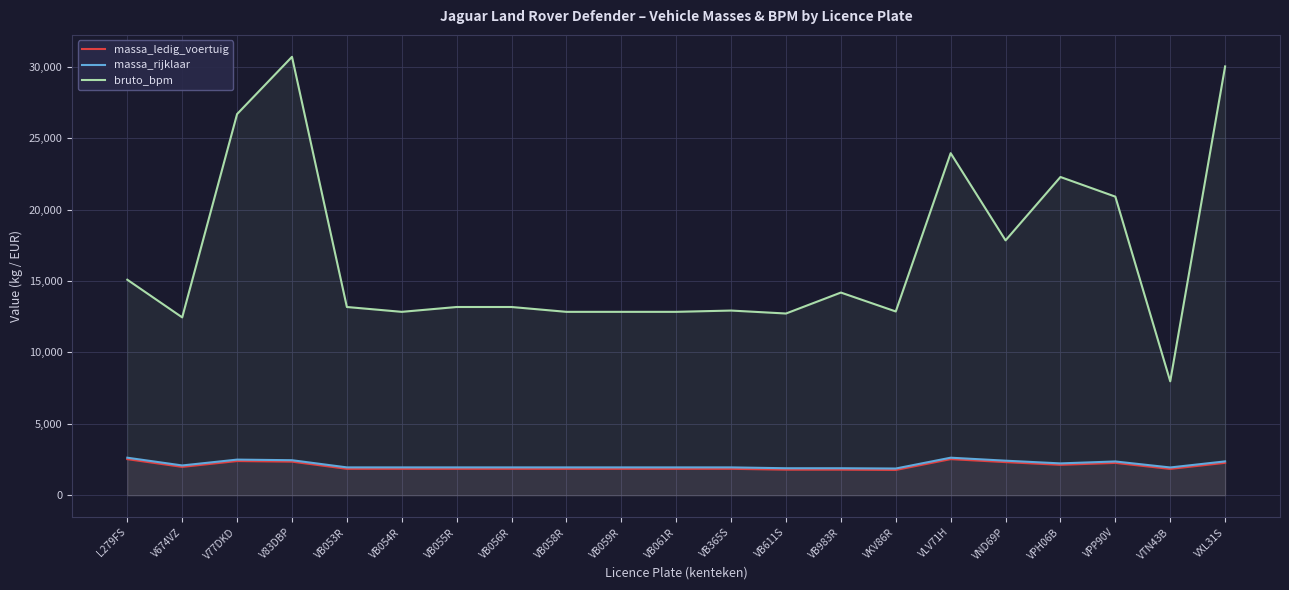

What is the total value across all series at VPP90V?

25530